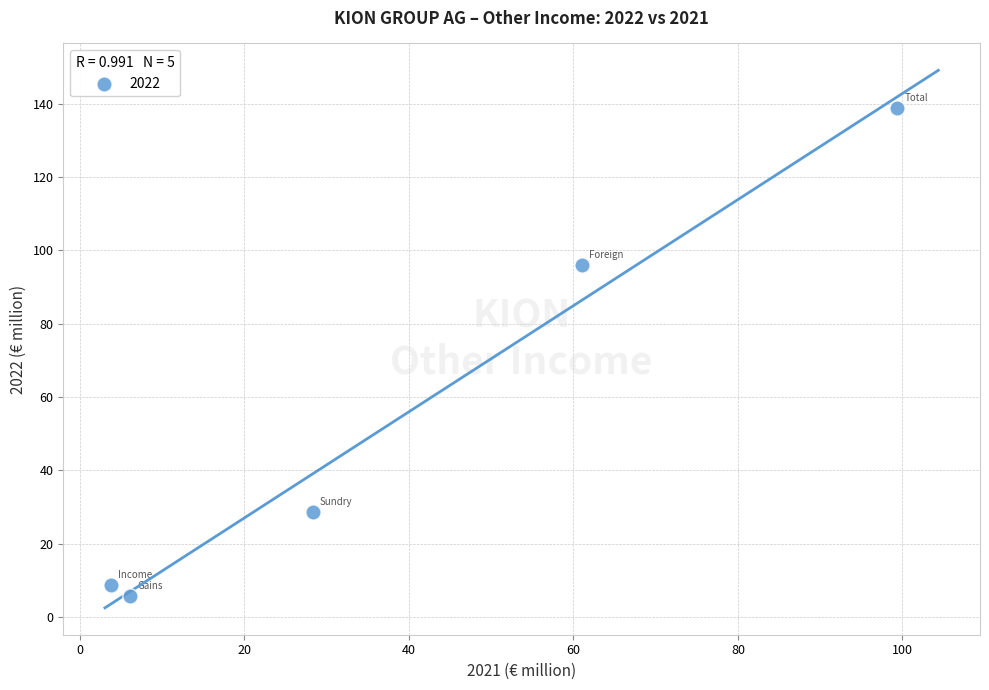

What is the range of Y values (max minus min)?

133.2